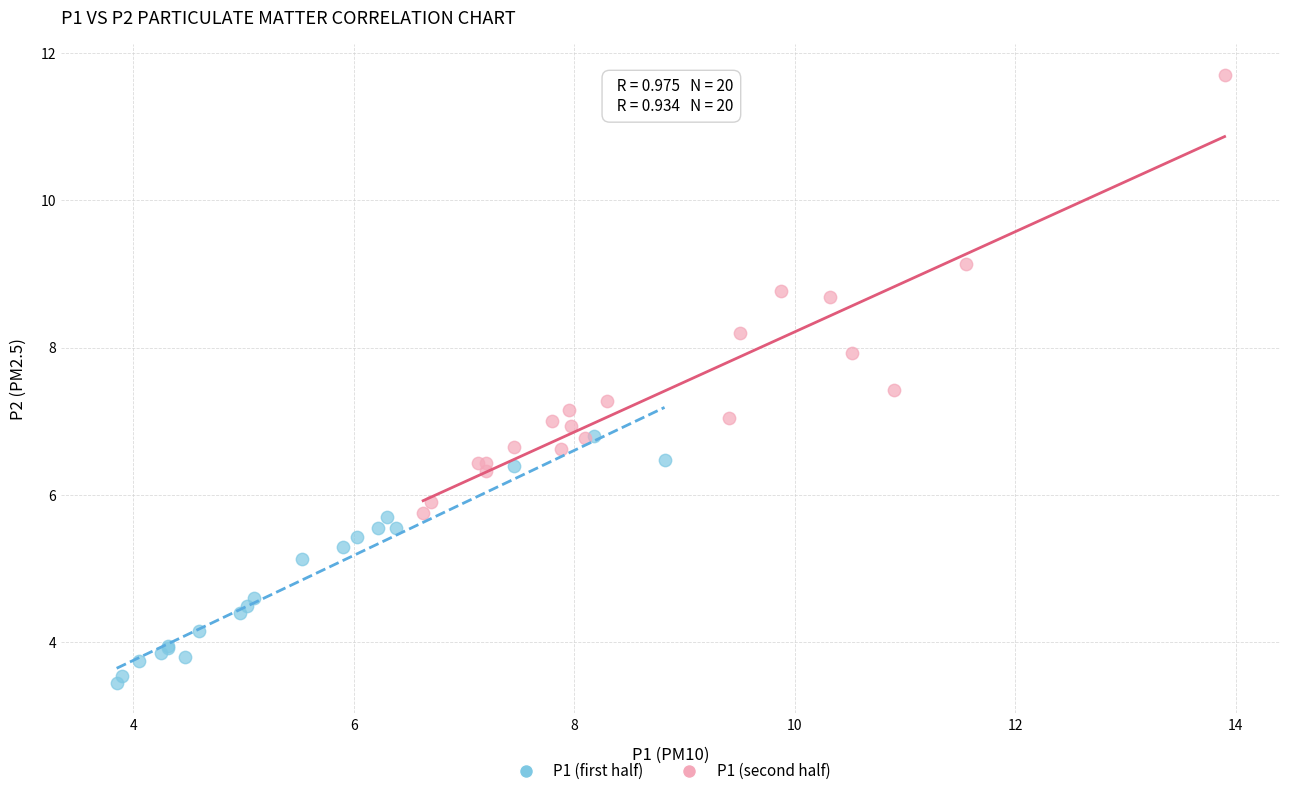

Which series contains the highest Y value?

P1 (second half)